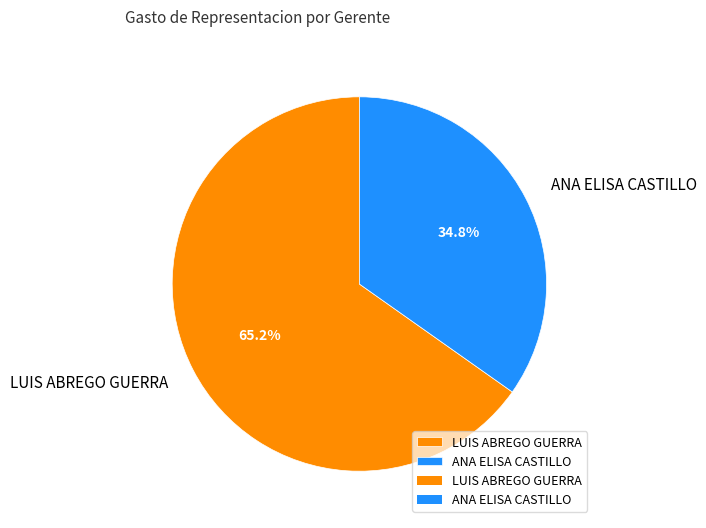

To the nearest percent, what is the difference between the largest and smallest slice percentages?

30%